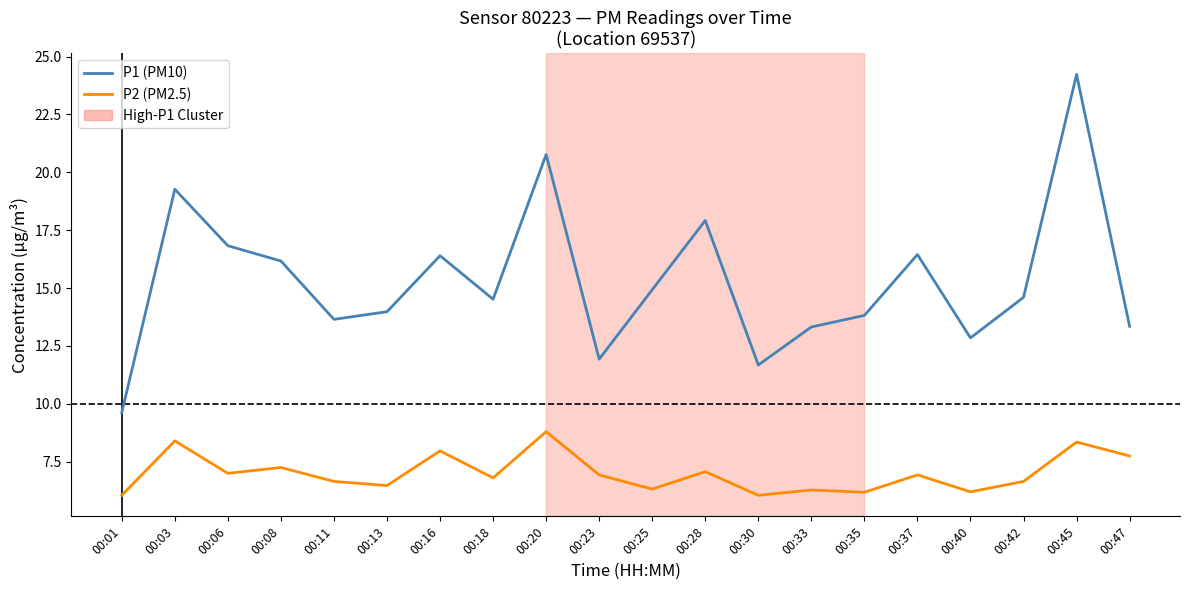

In P2 (PM2.5), how many points are lower than both neighbors (excluding endpoints)?

7